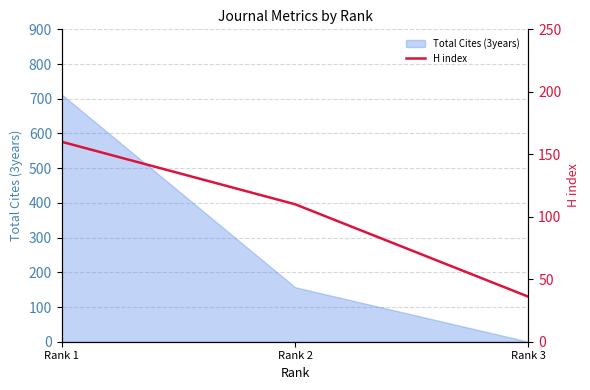

Is it true that the value at Rank 1 is 250?

False